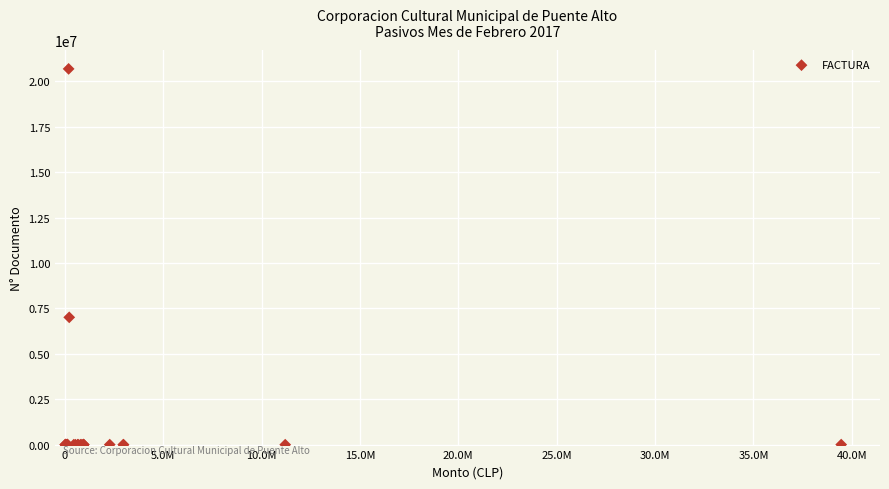

What Y value in the scatter plot is closest to 10346768?

7012052